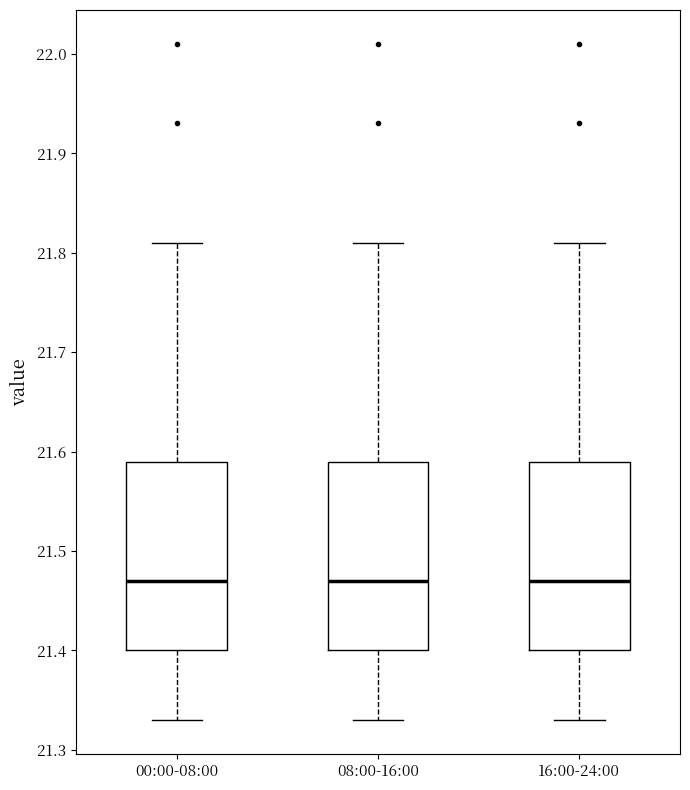

Where does the median line of the box for 00:00-08:00 sit on the y-axis? The values are not printed on the chart, so give them approximately, as read against the axis.

21.47